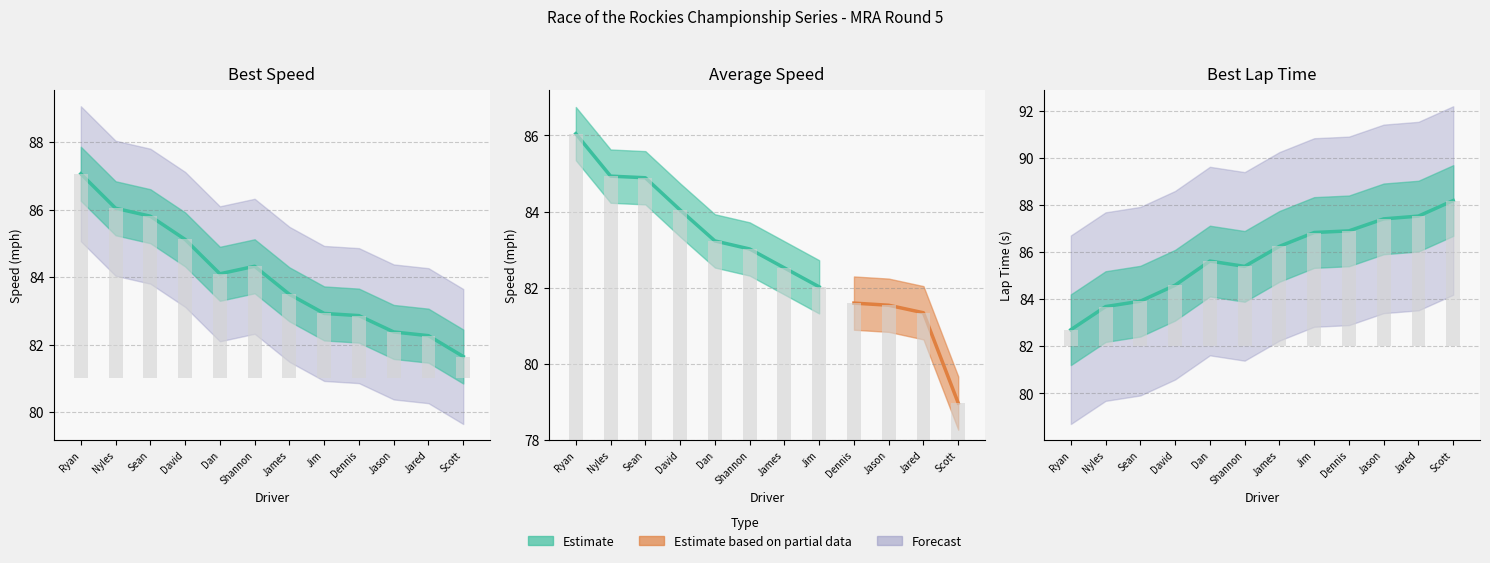

The Best Lap time series shows 87.5 at Jared. True or false?

True